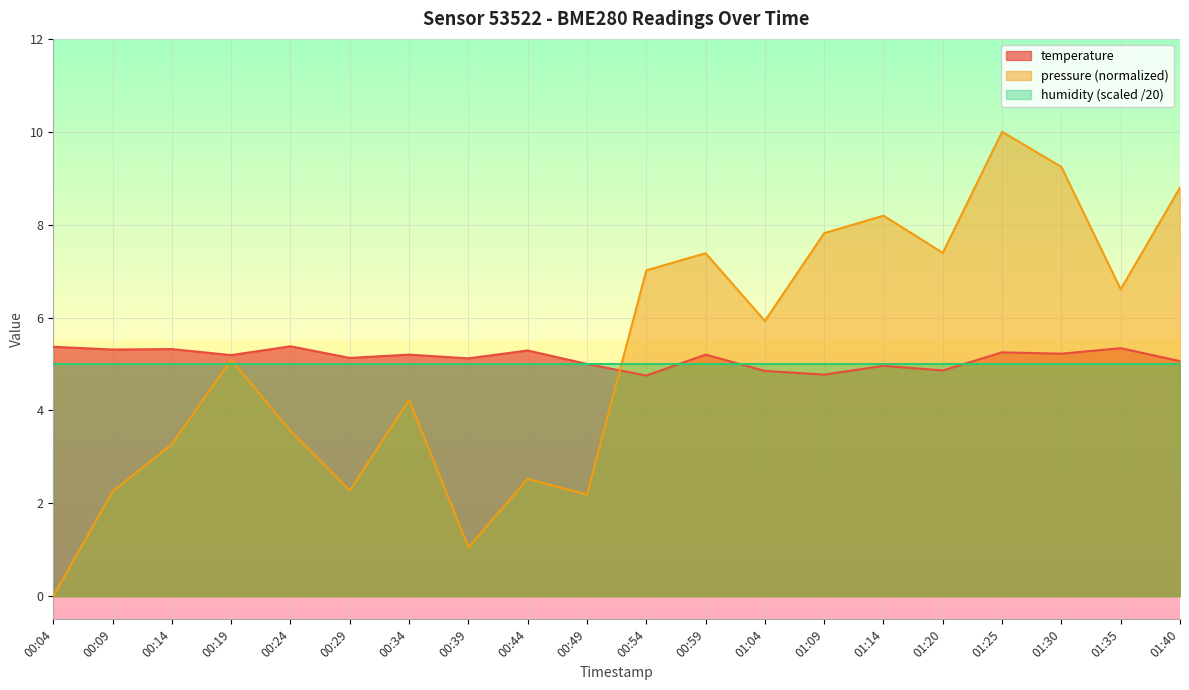

Which series has the largest total across all categories?

pressure (normalized)